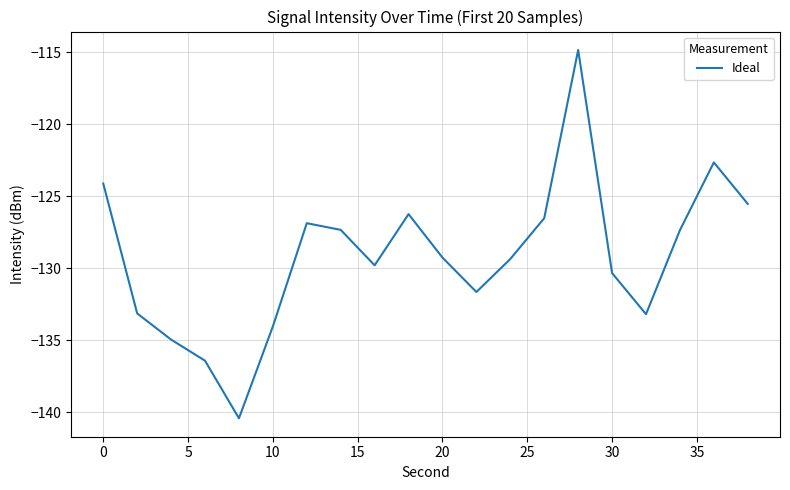

What is the maximum value shown in the chart?

-114.8